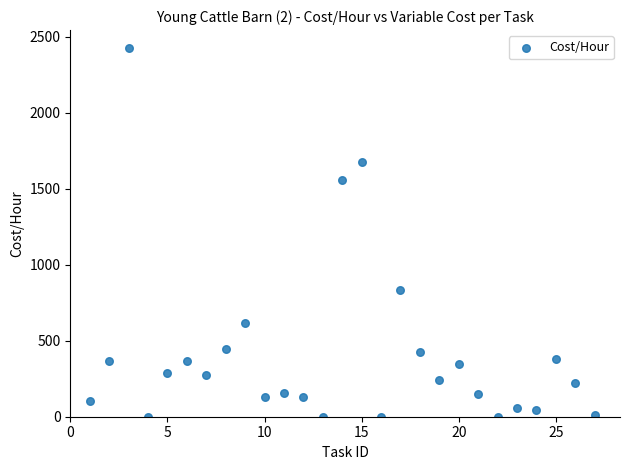

What is the range of X values (max minus min)?

26.0